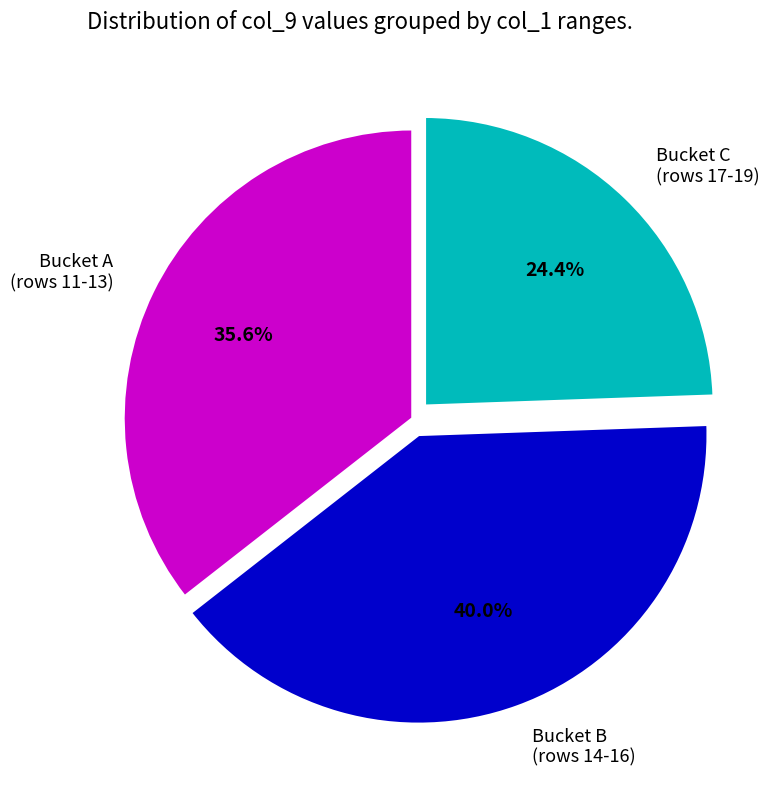

Is there any slice that represents more than half of the pie?

No